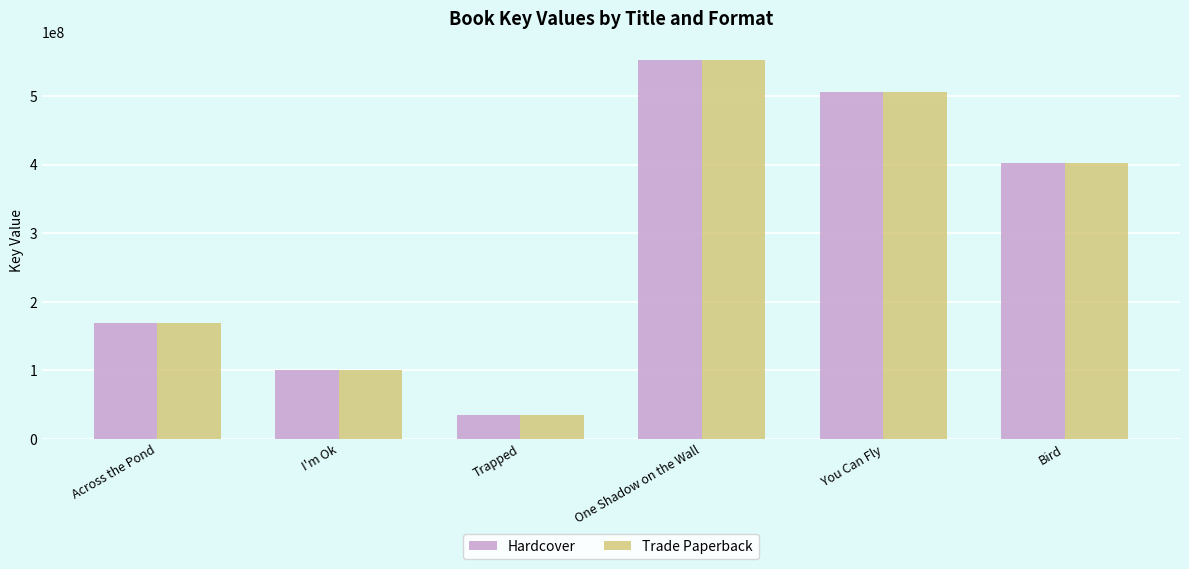

What is the difference between the second highest and minimum values in the Trade Paperback series?

471225738